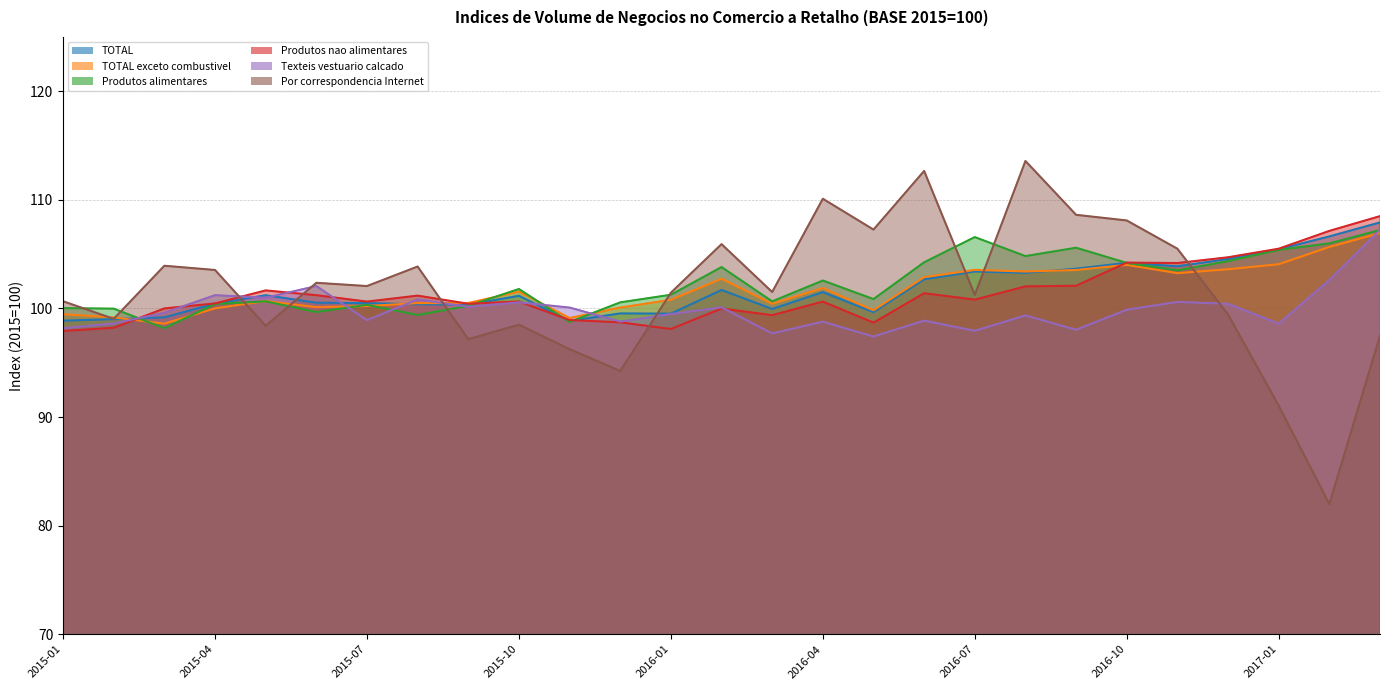

Read the TOTAL value at 2016-04.

101.5